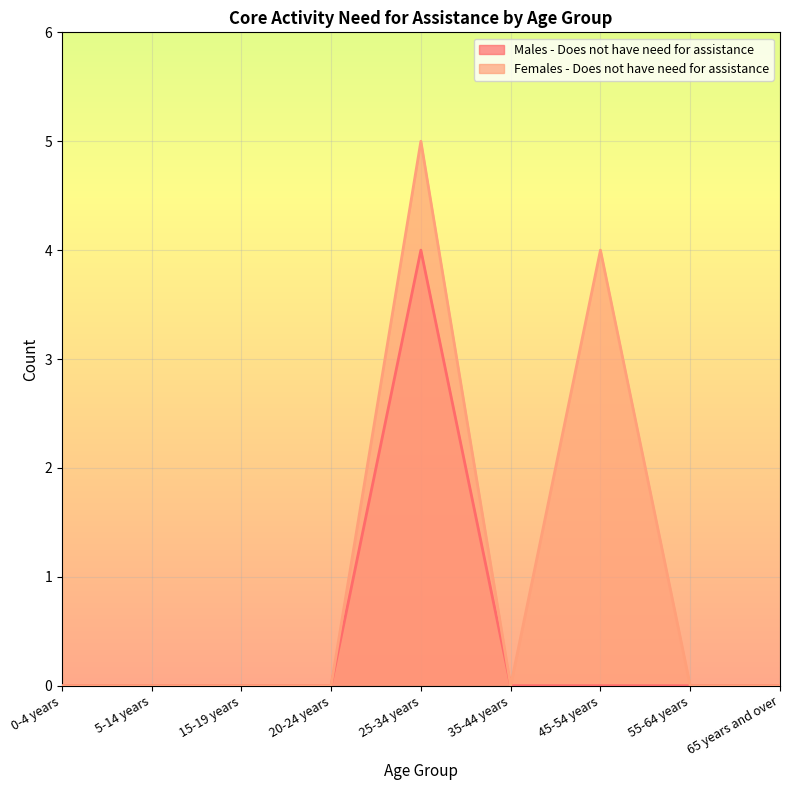

The value of Males - Does not have need for assistance at 55-64 years is -3. True or false?

False